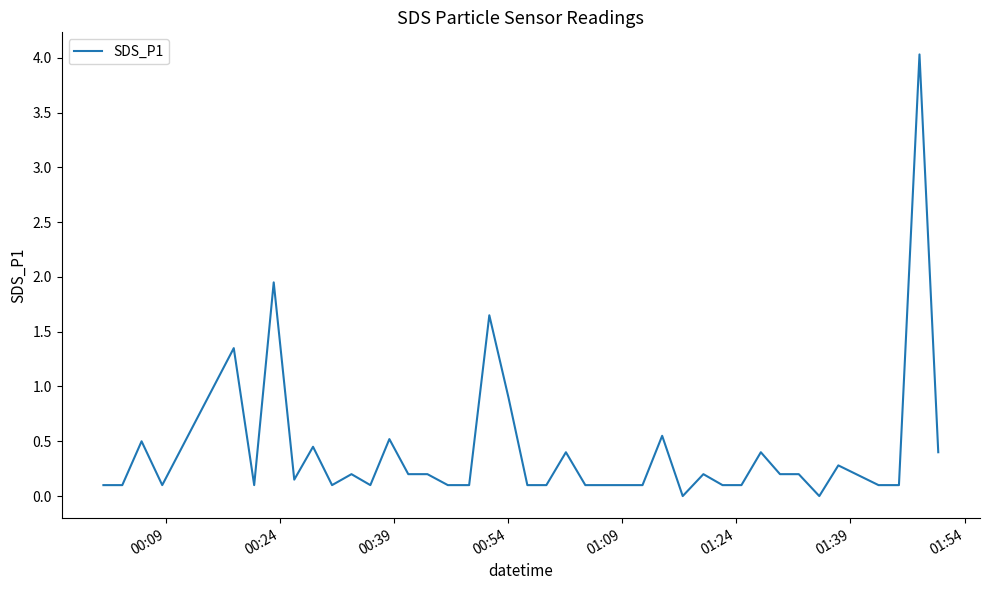

What is the maximum value shown in the chart?

4.0